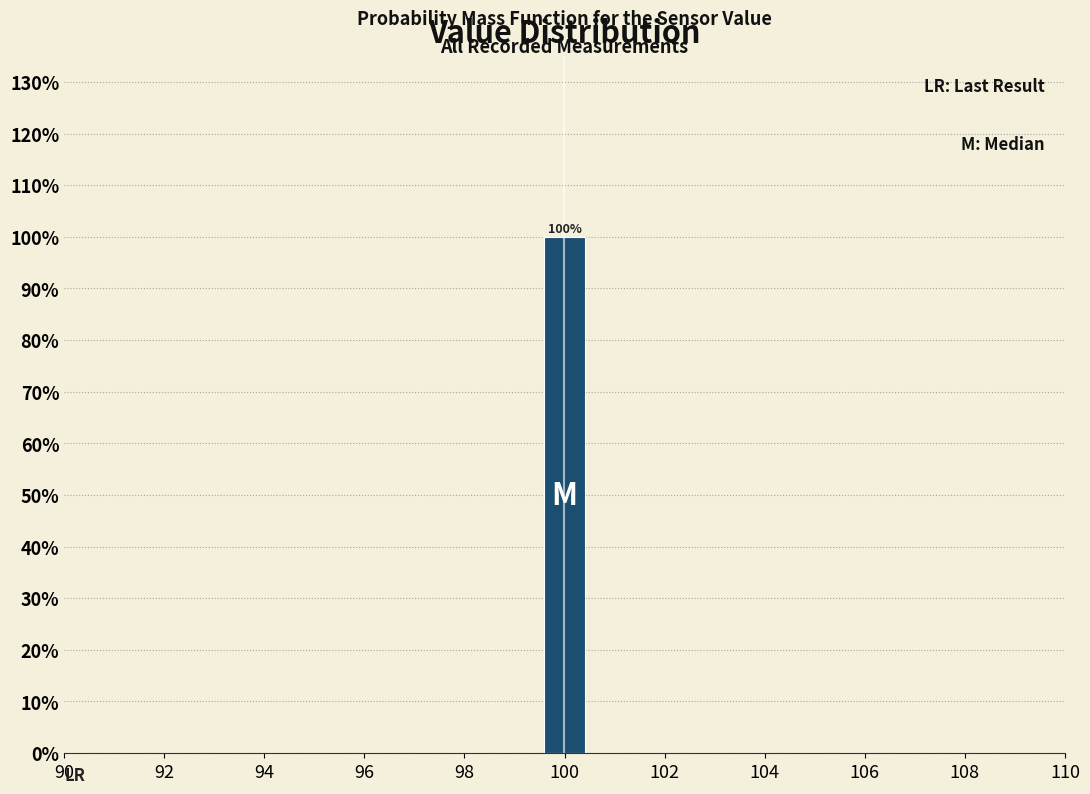

Over which range of the x-axis is the bar tallest?

99.6 to 100.4